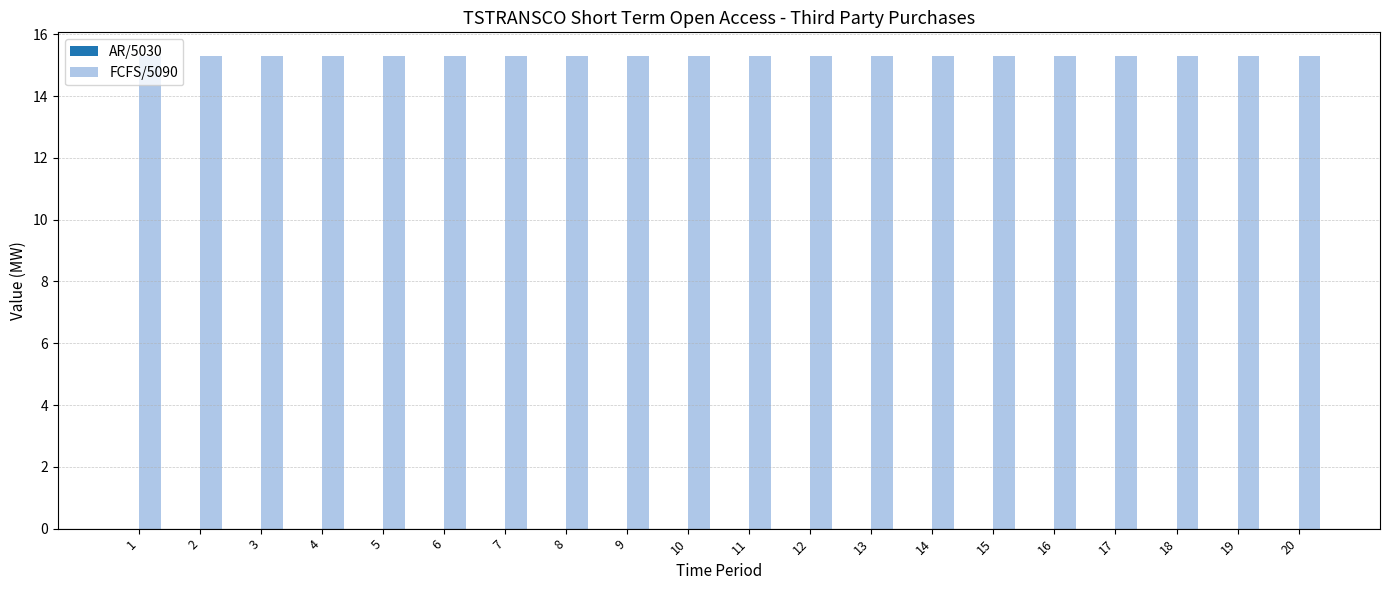

The value of AR/5030 at 7 is 0.0. True or false?

True